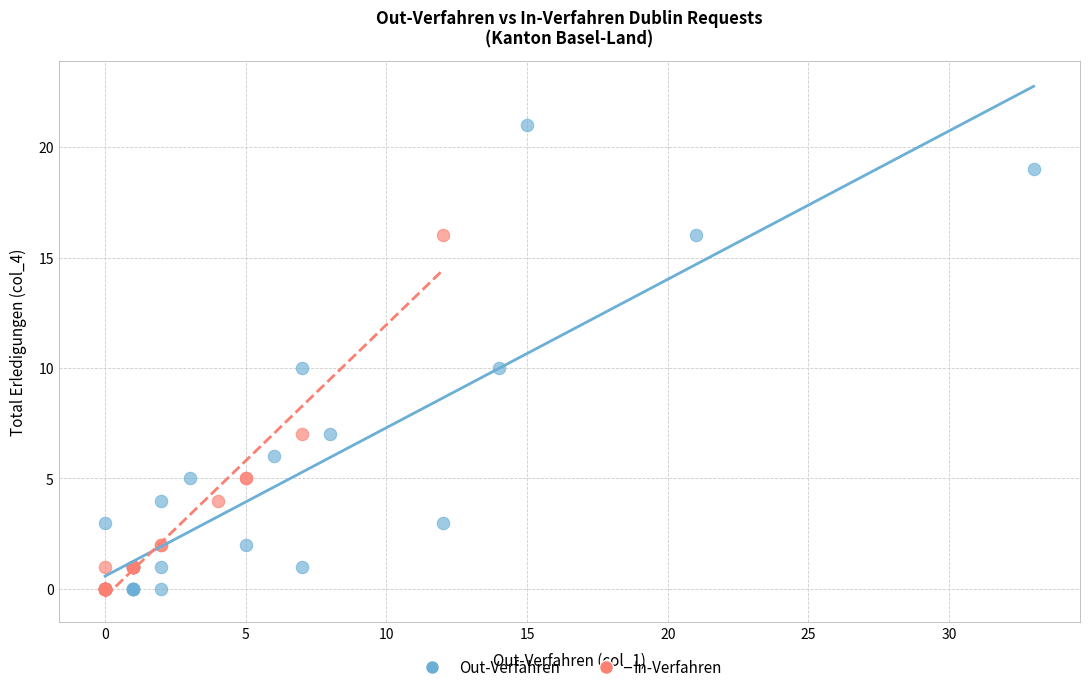

Which series reaches the maximum Y coordinate?

Out-Verfahren